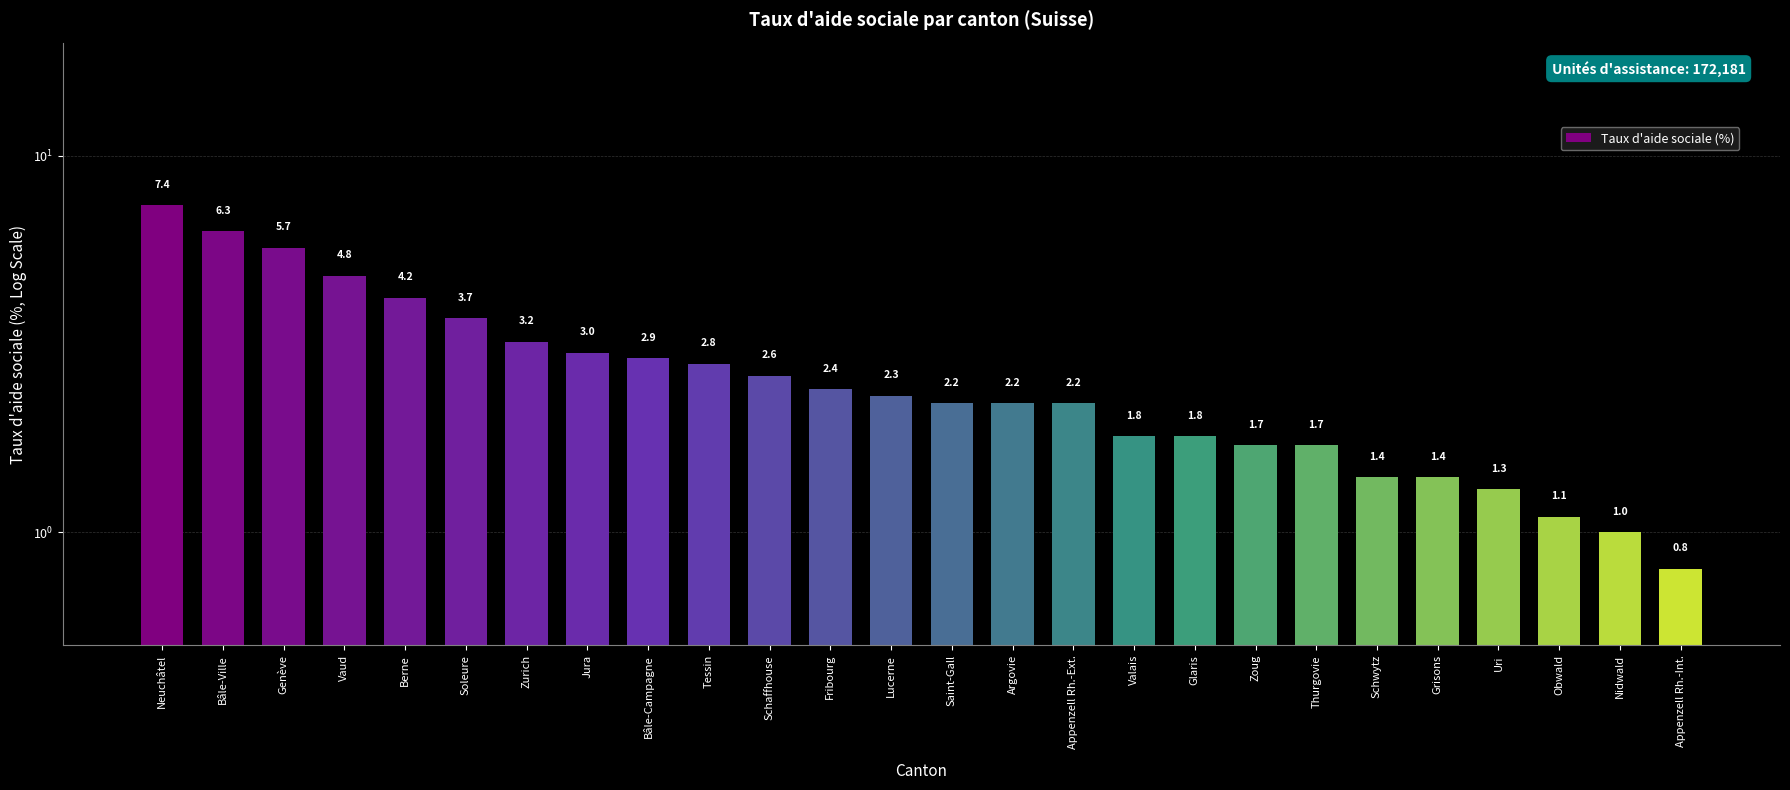

Between Glaris and Valais, which is larger?

Glaris